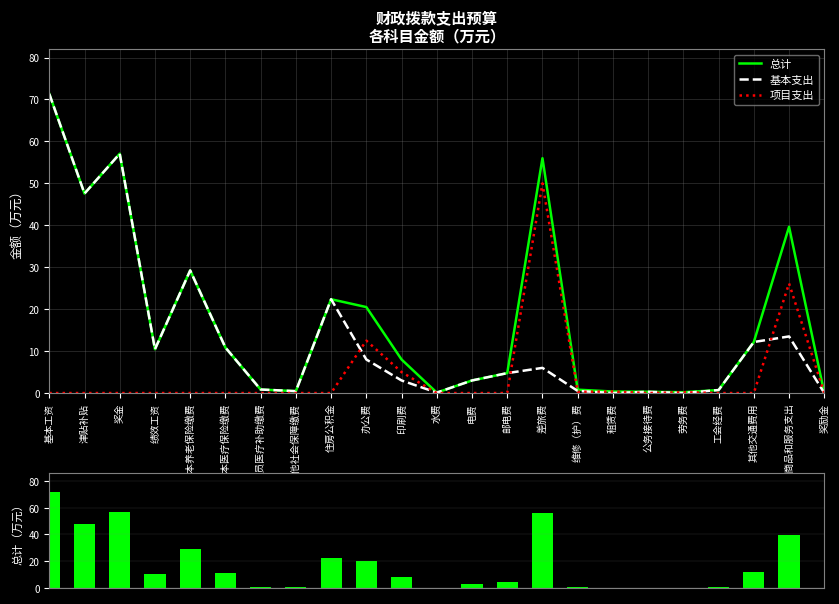

At which category does the chart reach its peak across all series?

基本工资